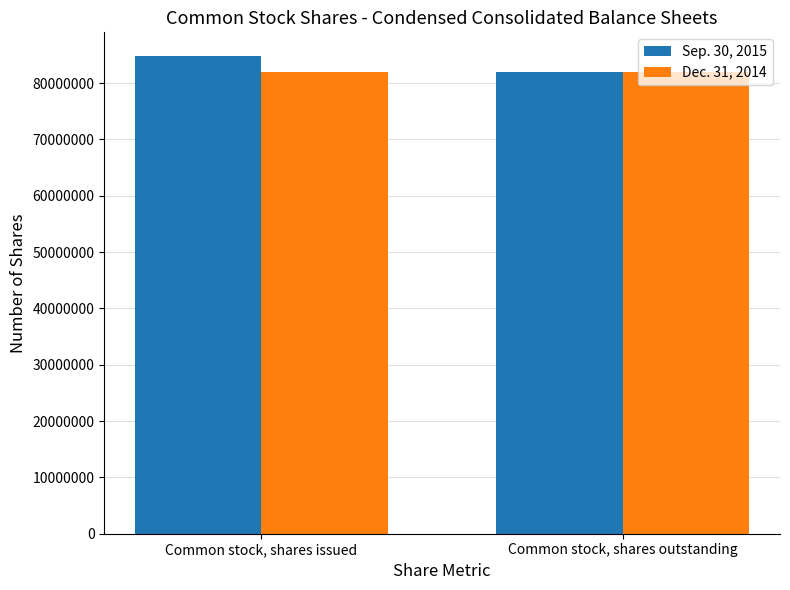

The value of Sep. 30, 2015 at Common stock, shares outstanding is 48066574. True or false?

False